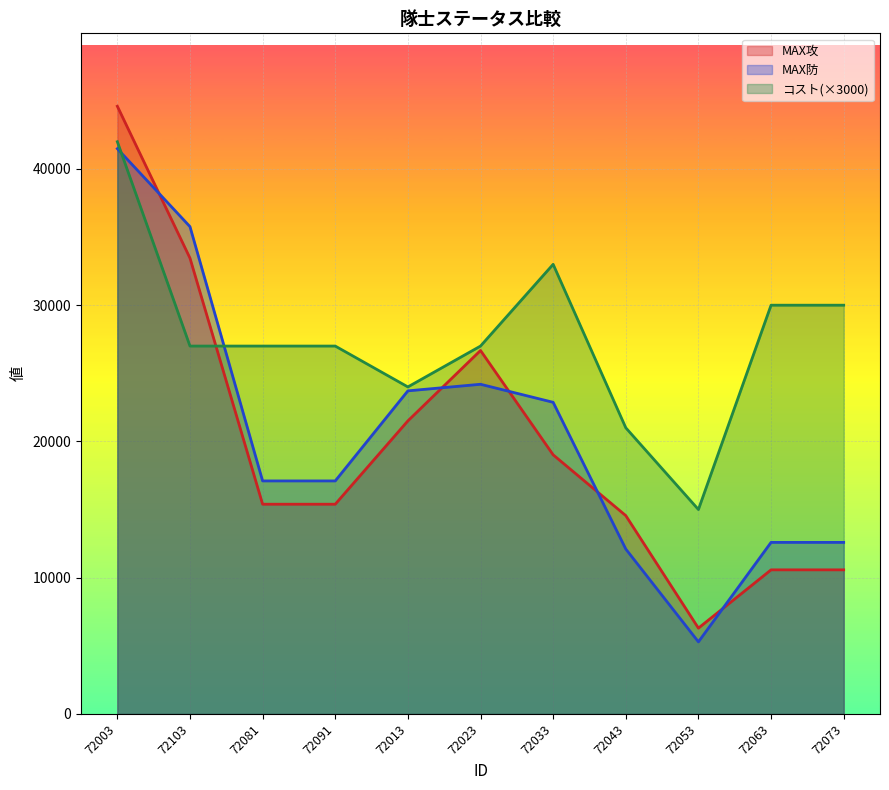

What position from the left is 72043?

8